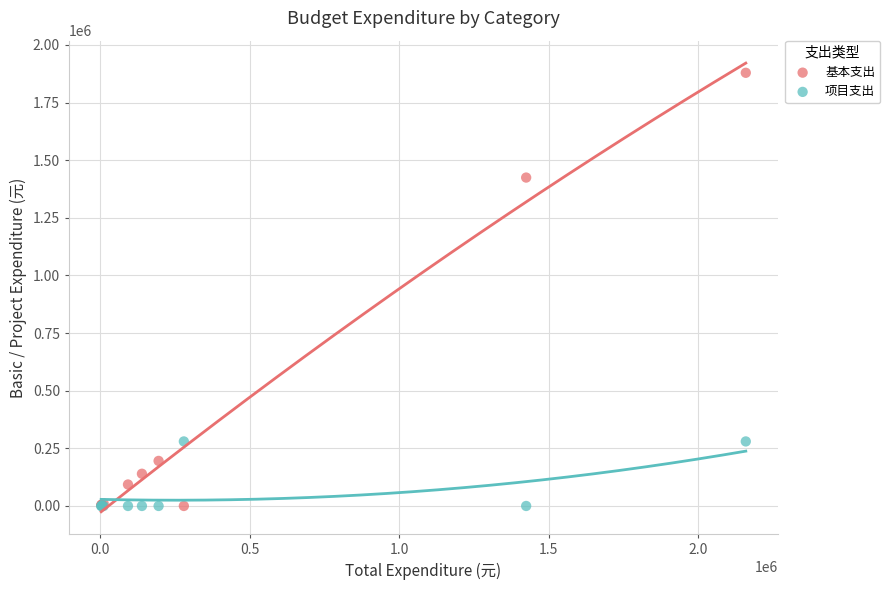

In the 基本支出 series, what Y value is closest to 939682?

1424827